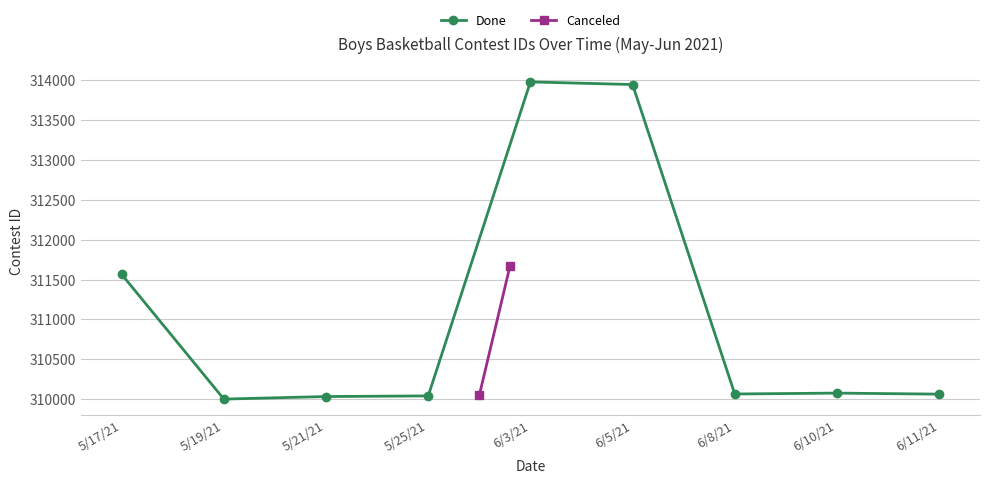

List the labels in order of value, largest first.

6/3/21, 6/5/21, 5/17/21, 6/10/21, 6/8/21, 6/11/21, 5/25/21, 5/21/21, 5/19/21